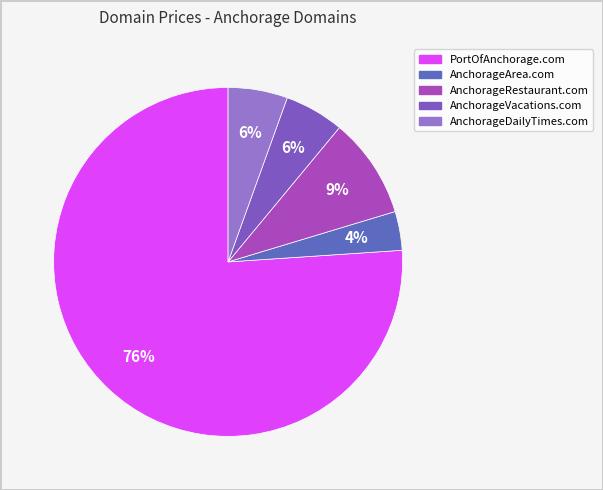

Combined, do AnchorageRestaurant.com and AnchorageVacations.com account for over 50%?

No